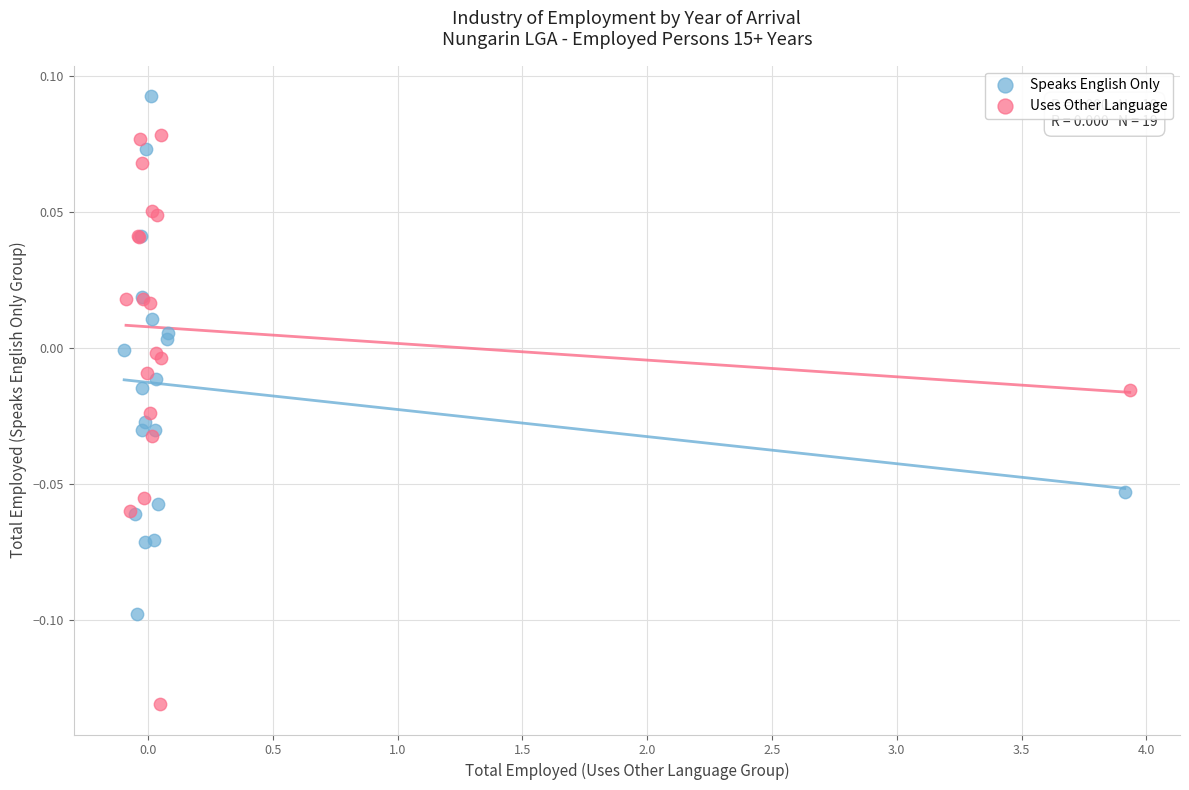

What are all the series names shown in the legend?

Speaks English Only, Uses Other Language